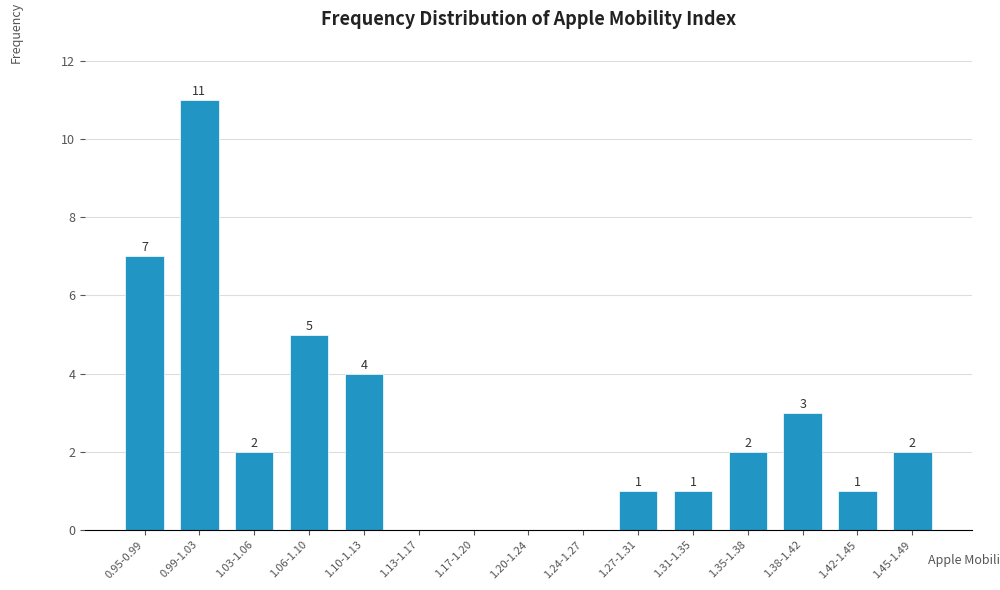

Reading right to left, extract all data points from this chart.

1.45-1.49=2	1.42-1.45=1	1.38-1.42=3	1.35-1.38=2	1.31-1.35=1	1.27-1.31=1	1.24-1.27=0	1.20-1.24=0	1.17-1.20=0	1.13-1.17=0	1.10-1.13=4	1.06-1.10=5	1.03-1.06=2	0.99-1.03=11	0.95-0.99=7